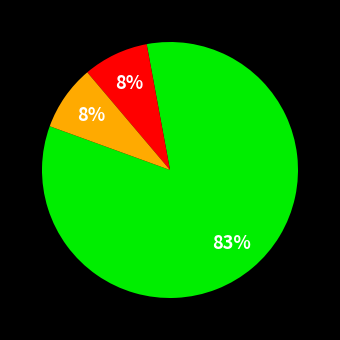

To the nearest percent, what is the average slice percentage?

33%